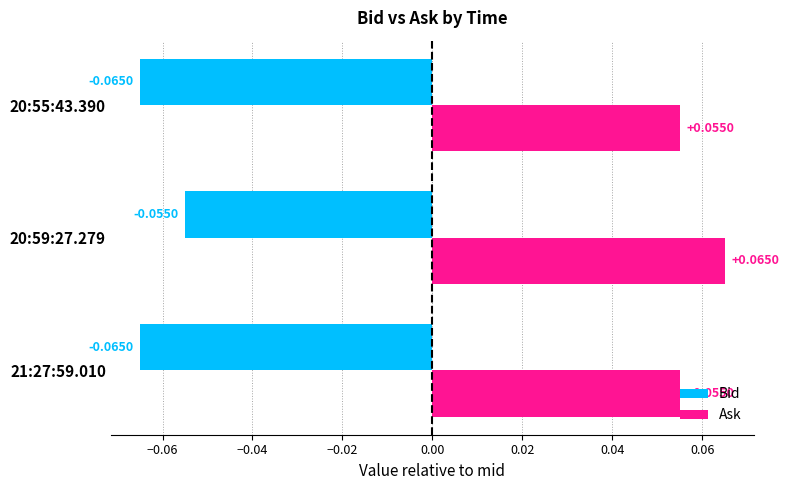

Rank the series by their maximum value, from highest to lowest.

Ask, Bid